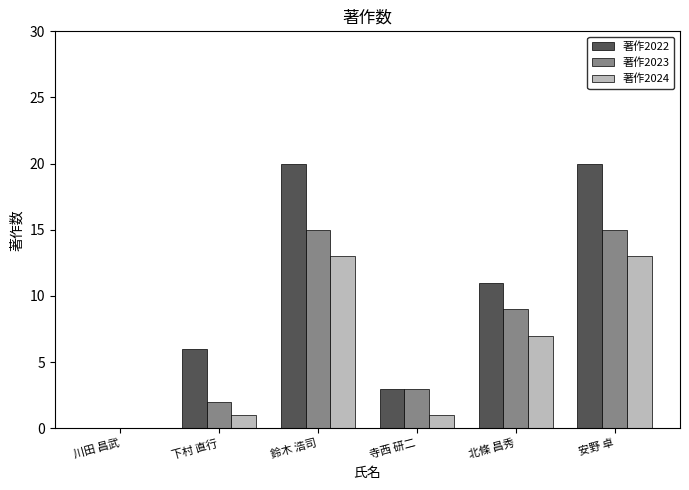

What is the sum of the 著作2024 values at 北條 昌秀 and 鈴木 浩司?

20